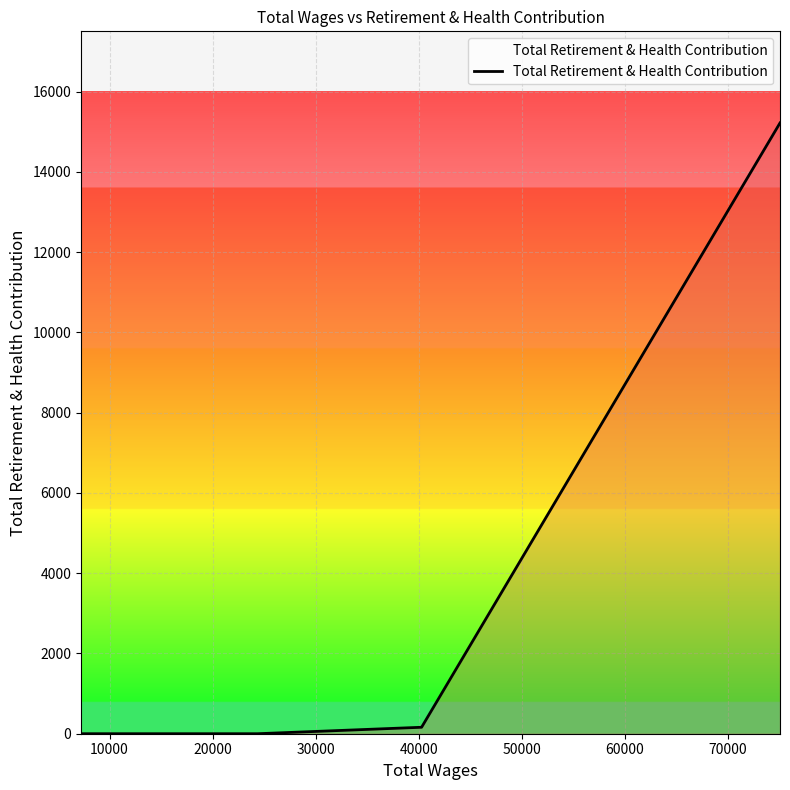

How many lines are shown in the chart?

1